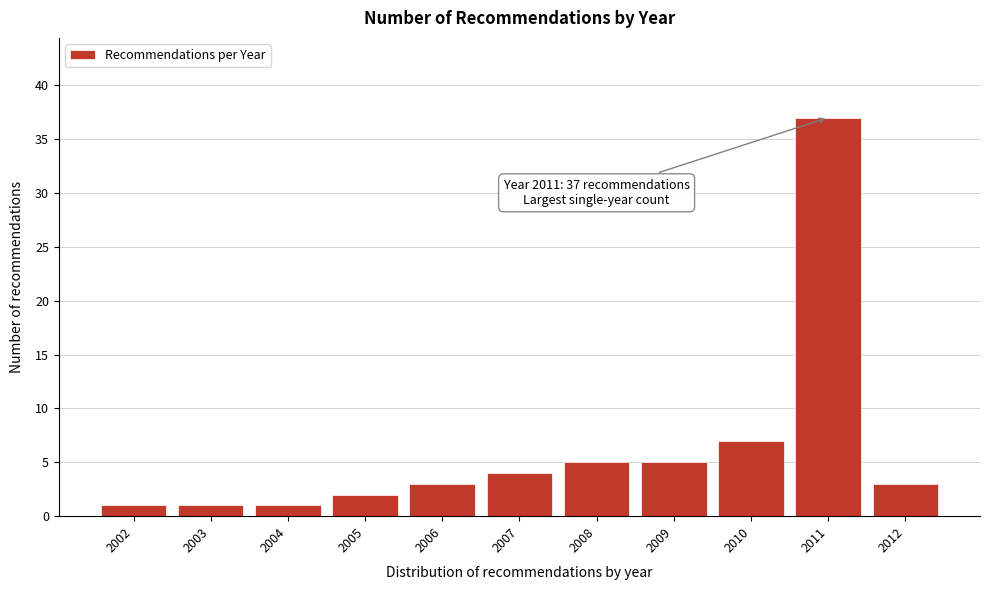

Reading left to right, list all the values displayed in this chart.

1	1	1	2	3	4	5	5	7	37	3